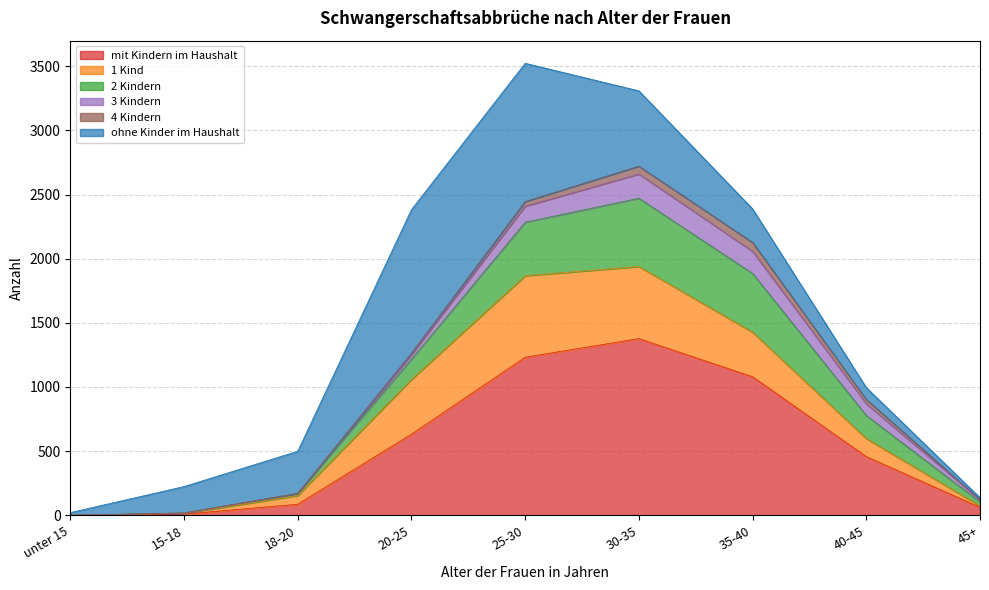

At which label does mit Kindern im Haushalt reach its peak?

30-35